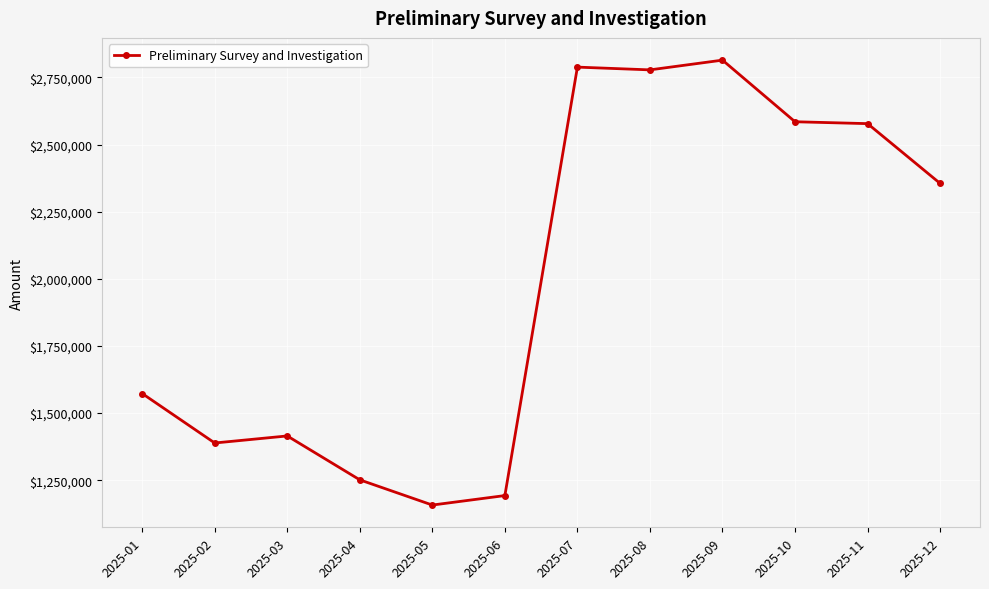

What is the smallest value displayed?

1157757